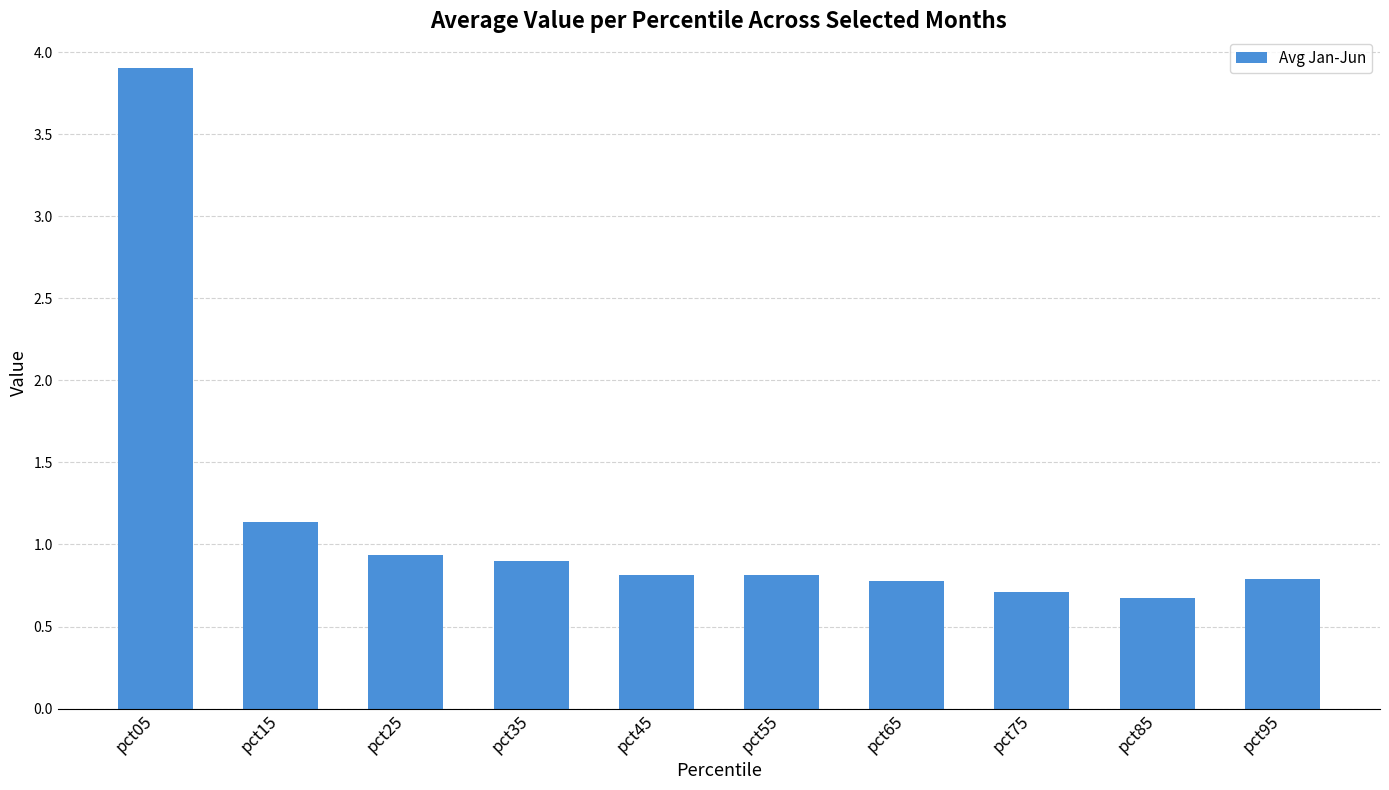

What is the difference between the second highest and second lowest values?

0.4